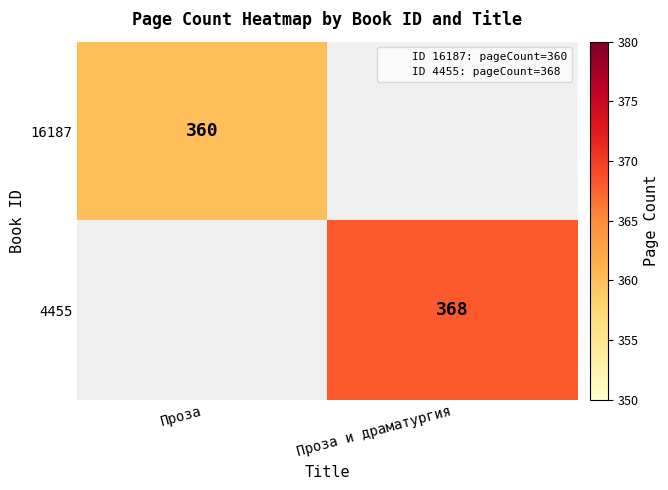

How many positive values does the 16187 series have?

1